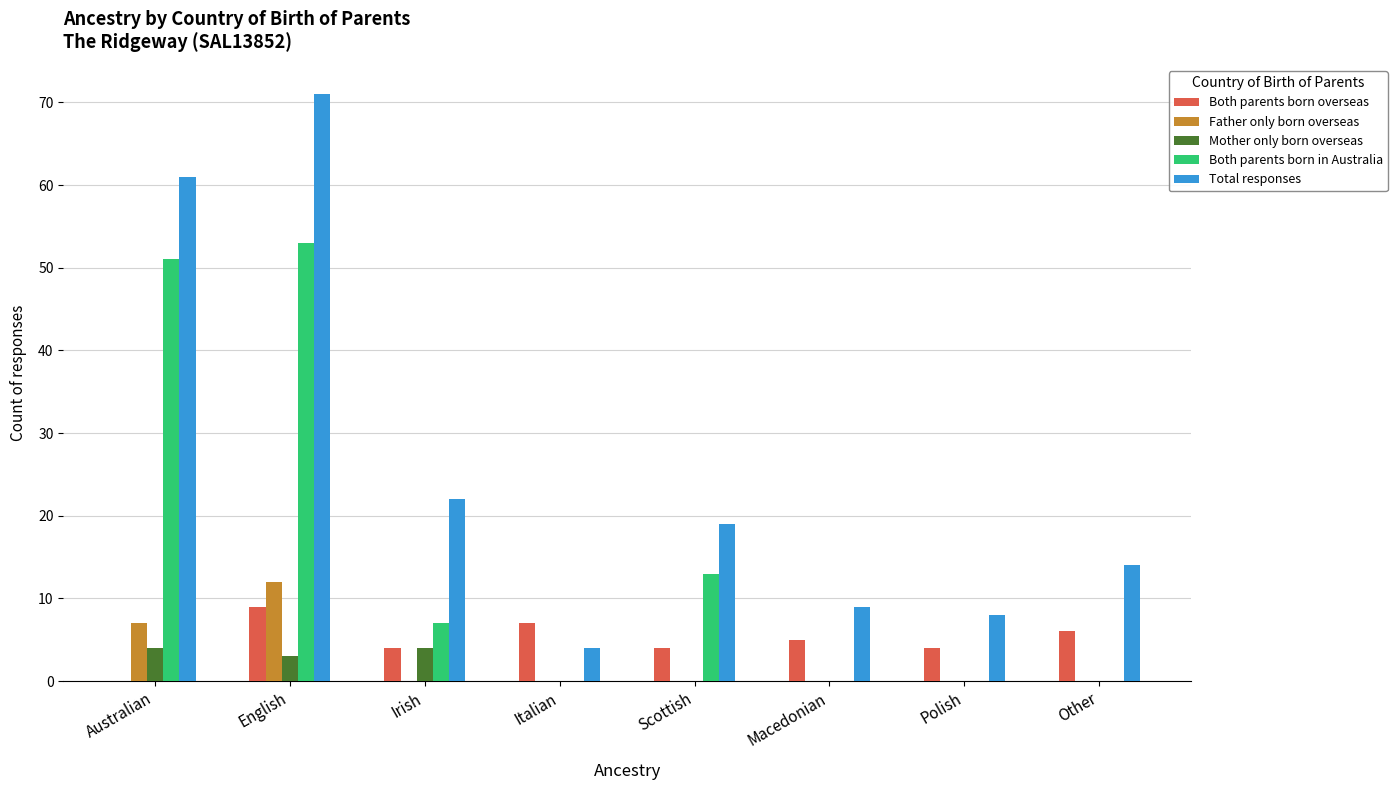

Are the bars horizontal?

No